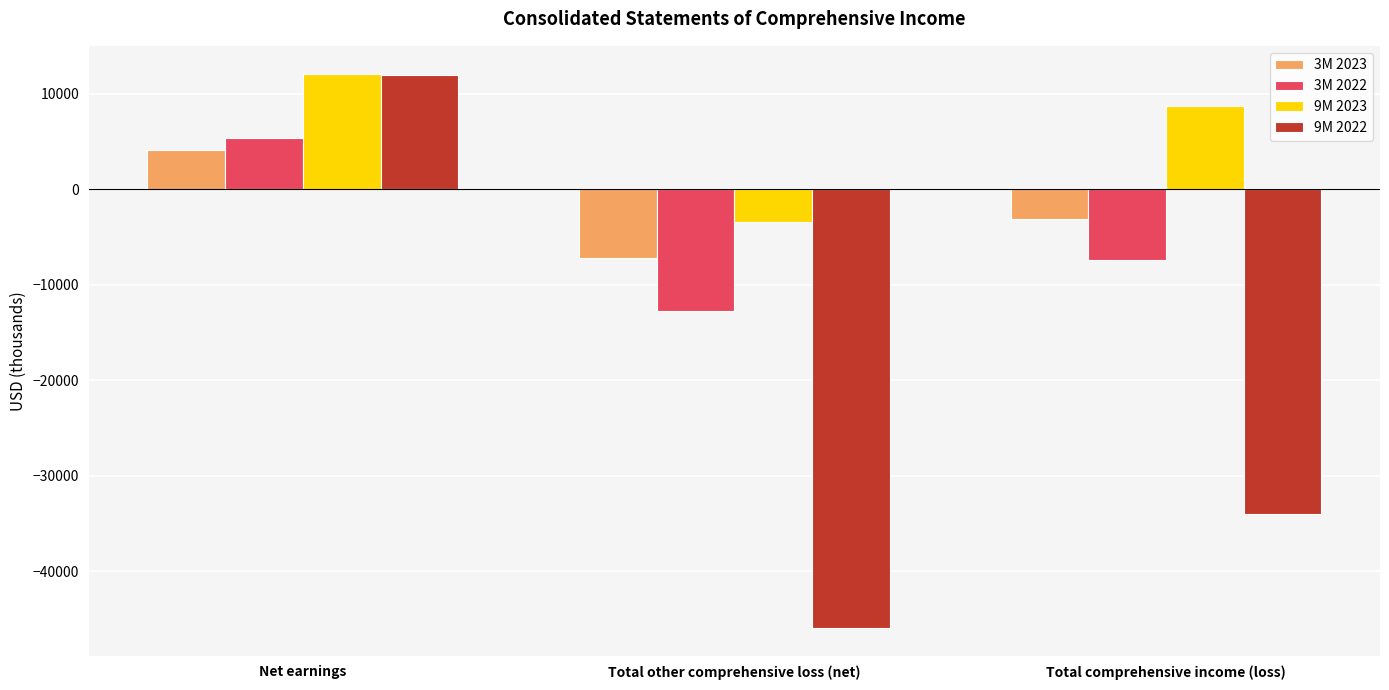

What are all the series names shown in the legend?

3M 2023, 3M 2022, 9M 2023, 9M 2022